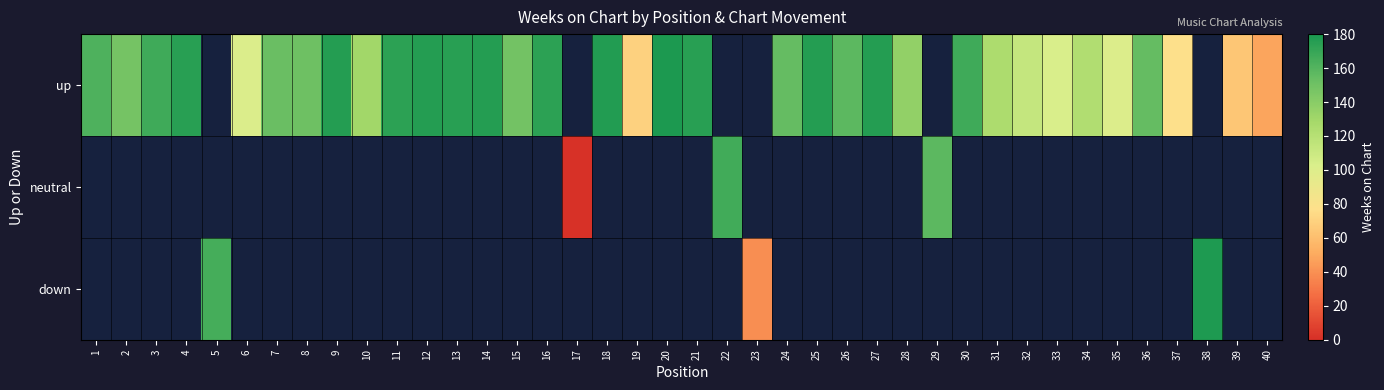

The down series shows 246.8 at 5. True or false?

False